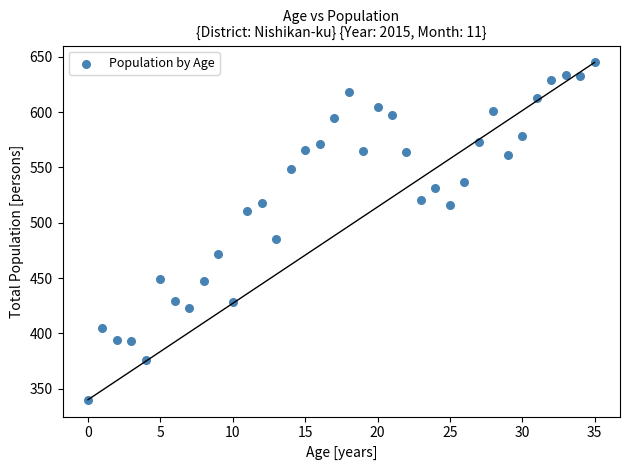

What Y value in the scatter plot is closest to 492?

485